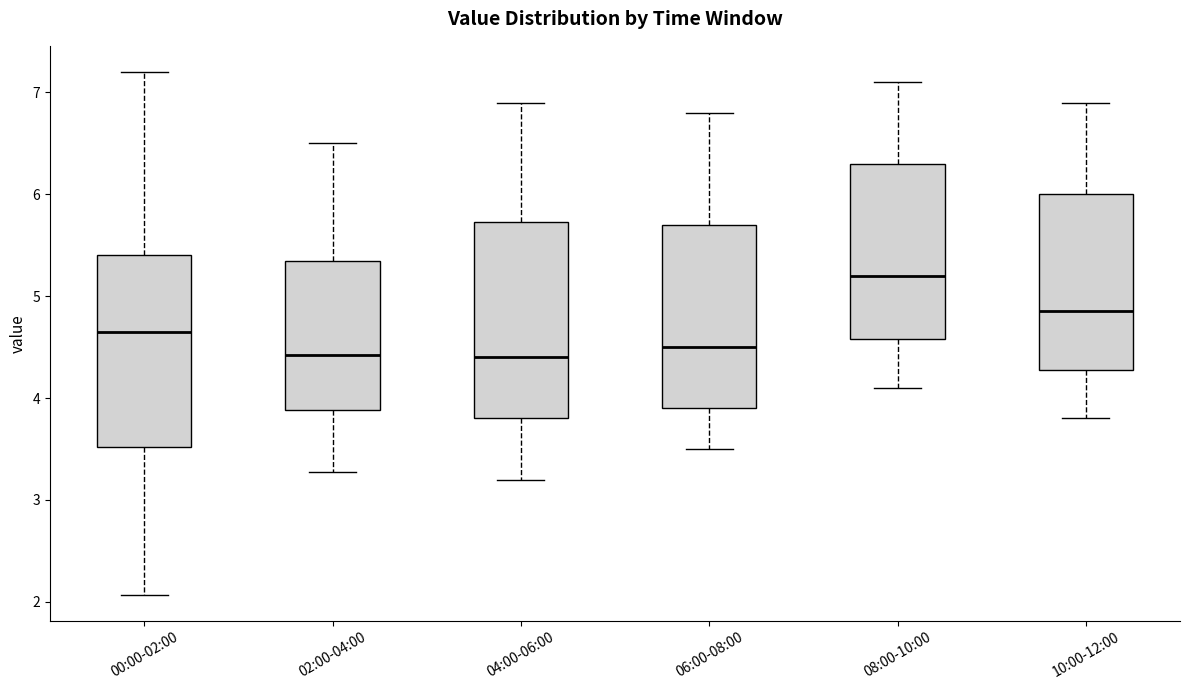

Reading left to right, transcribe this box plot: for each box, give where its median line is, the range the box spans, and where its two whiskers end, as read against the y-axis. The values are not printed on the chart, so give them approximately, as read against the axis.

00:00-02:00: median 4.7, box 3.5 to 5.4, whiskers 2.1 to 7.2
02:00-04:00: median 4.4, box 3.9 to 5.3, whiskers 3.3 to 6.5
04:00-06:00: median 4.4, box 3.8 to 5.7, whiskers 3.2 to 6.9
06:00-08:00: median 4.5, box 3.9 to 5.7, whiskers 3.5 to 6.8
08:00-10:00: median 5.2, box 4.6 to 6.3, whiskers 4.1 to 7.1
10:00-12:00: median 4.9, box 4.3 to 6.0, whiskers 3.8 to 6.9